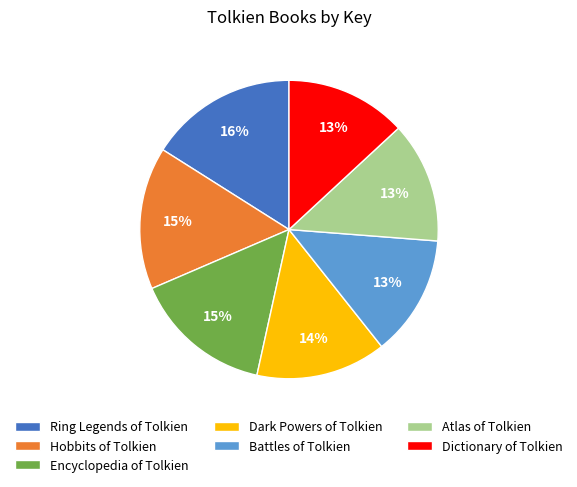

How many segments does this pie chart have?

7